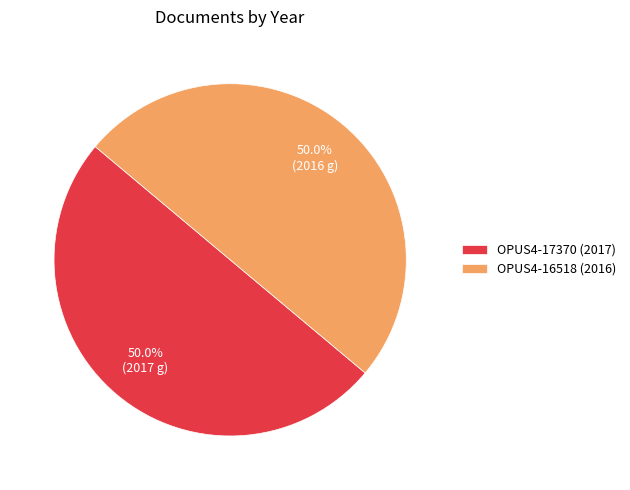

To the nearest percent, what percentage of the pie is OPUS4-16518 (2016)?

50%